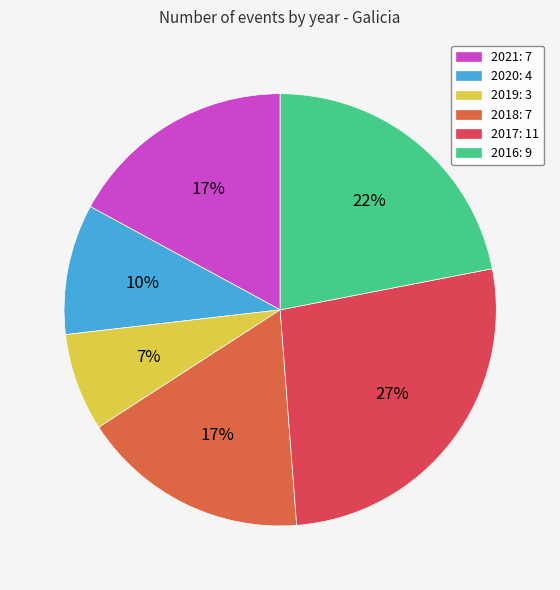

To the nearest percent, what is the difference between the 2021 and 2020 slice percentages?

7%